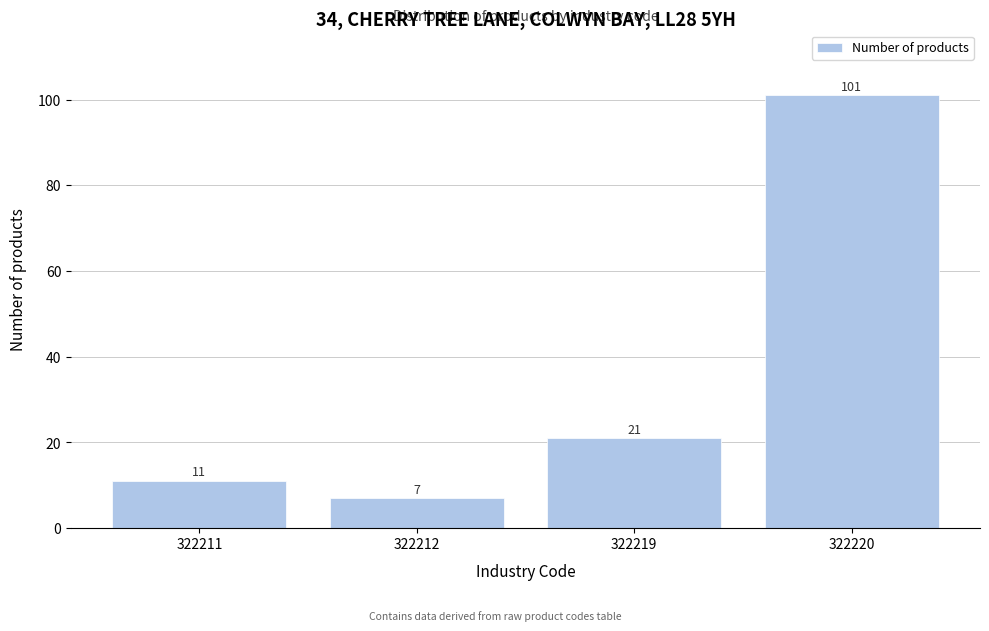

Reading left to right, what are all the values shown in this chart?

11	7	21	101